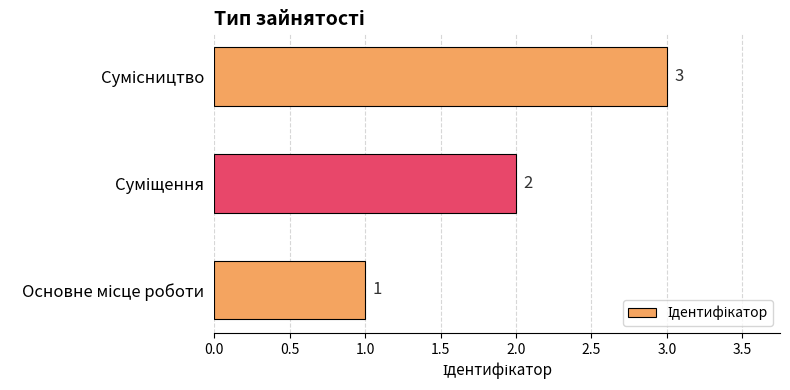

What is the greatest value displayed?

3